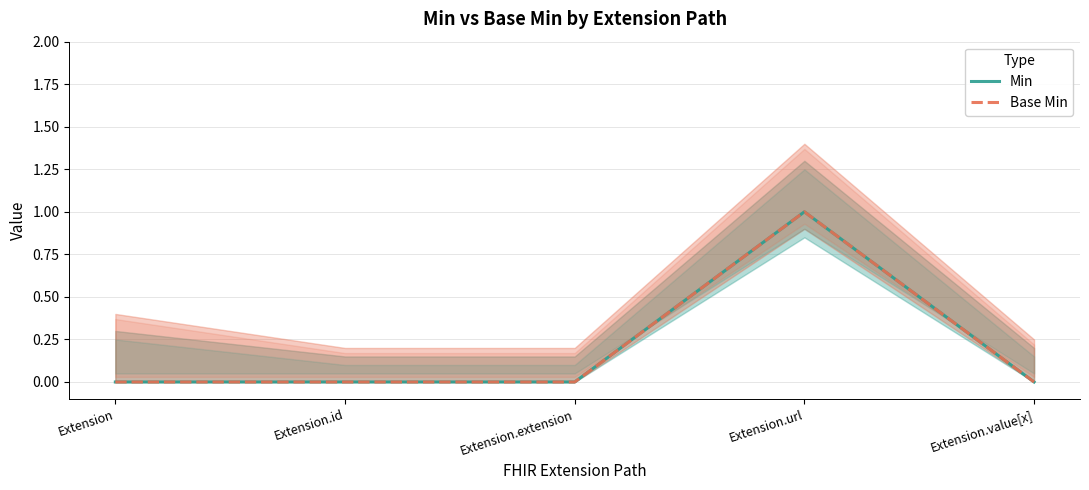

What is the sum of all Min values?

1